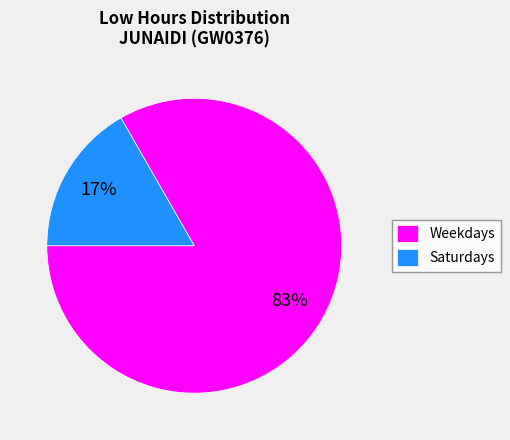

The Weekdays slice represents 83% of the pie. True or false?

True